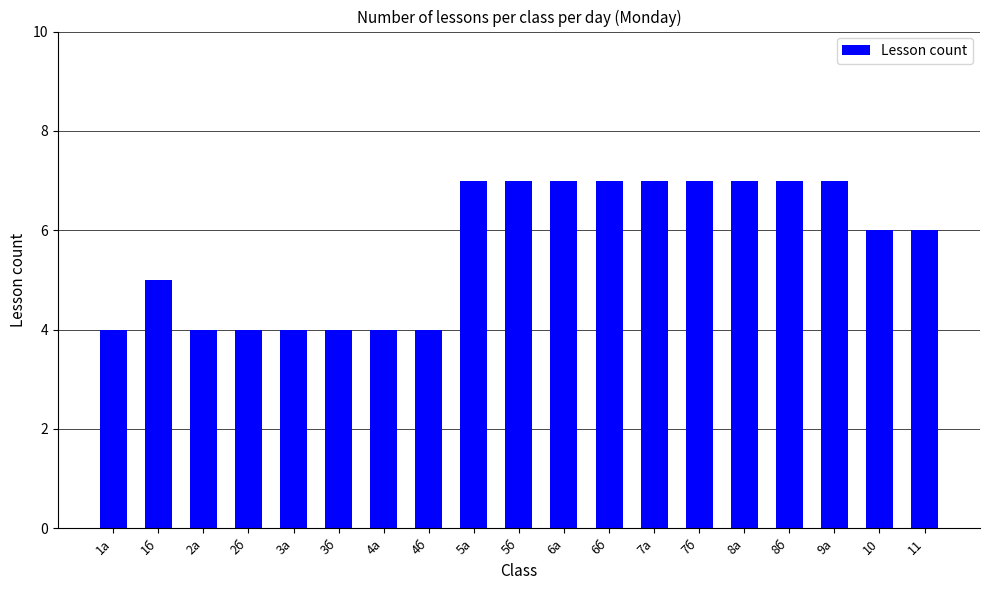

What is the change in value from 5б to 11?

-1